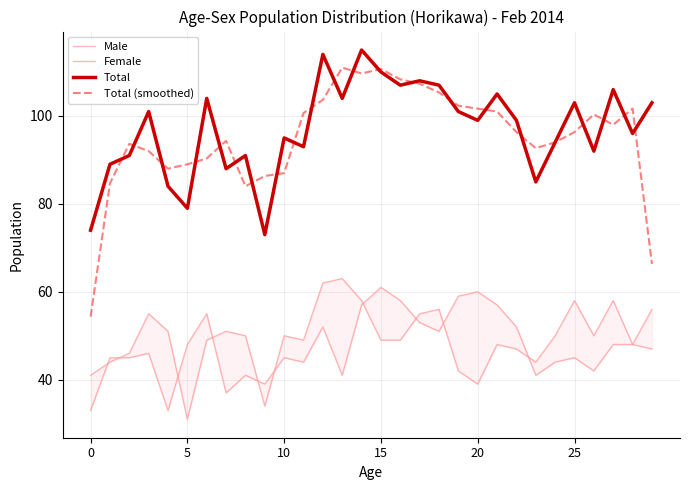

What is the lowest value of the Total (smoothed) series?

54.3